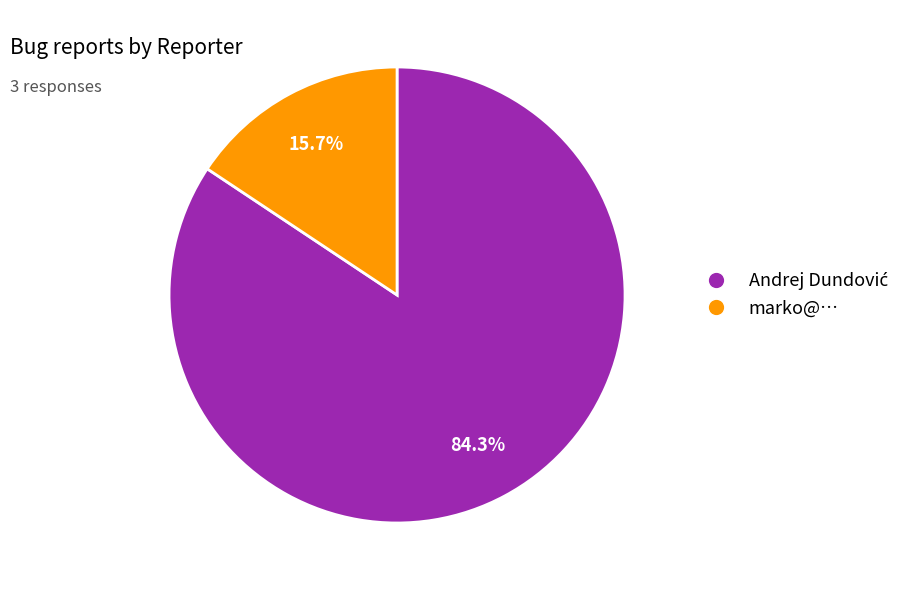

To the nearest percent, what is the difference between the largest and smallest slice percentages?

69%